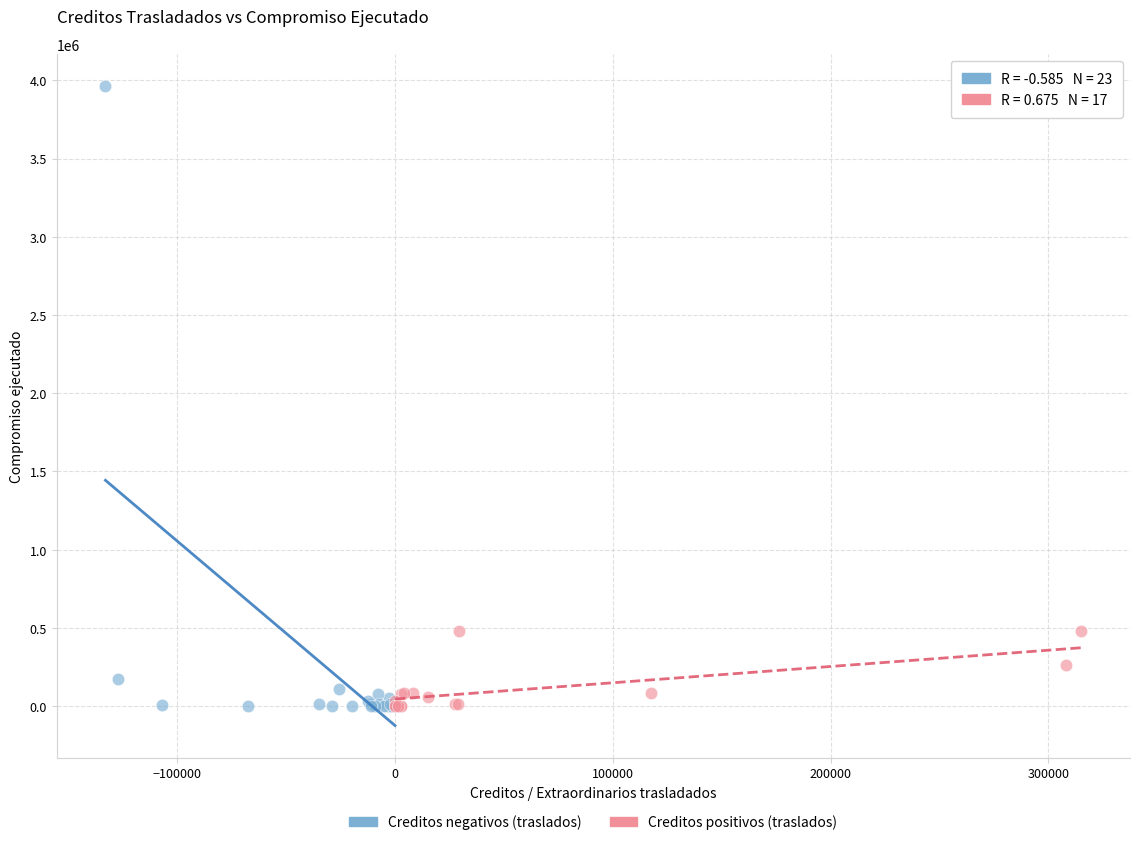

What are all the series names shown in the legend?

Creditos negativos (traslados), Creditos positivos (traslados)